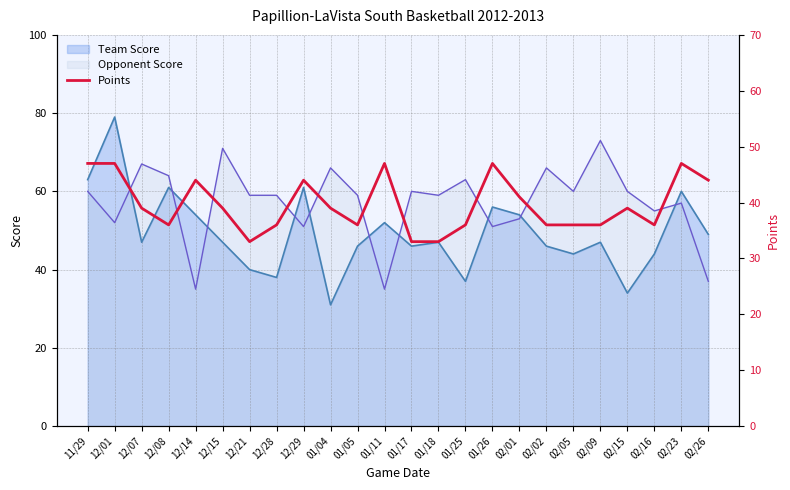

How many values are below 39?

11